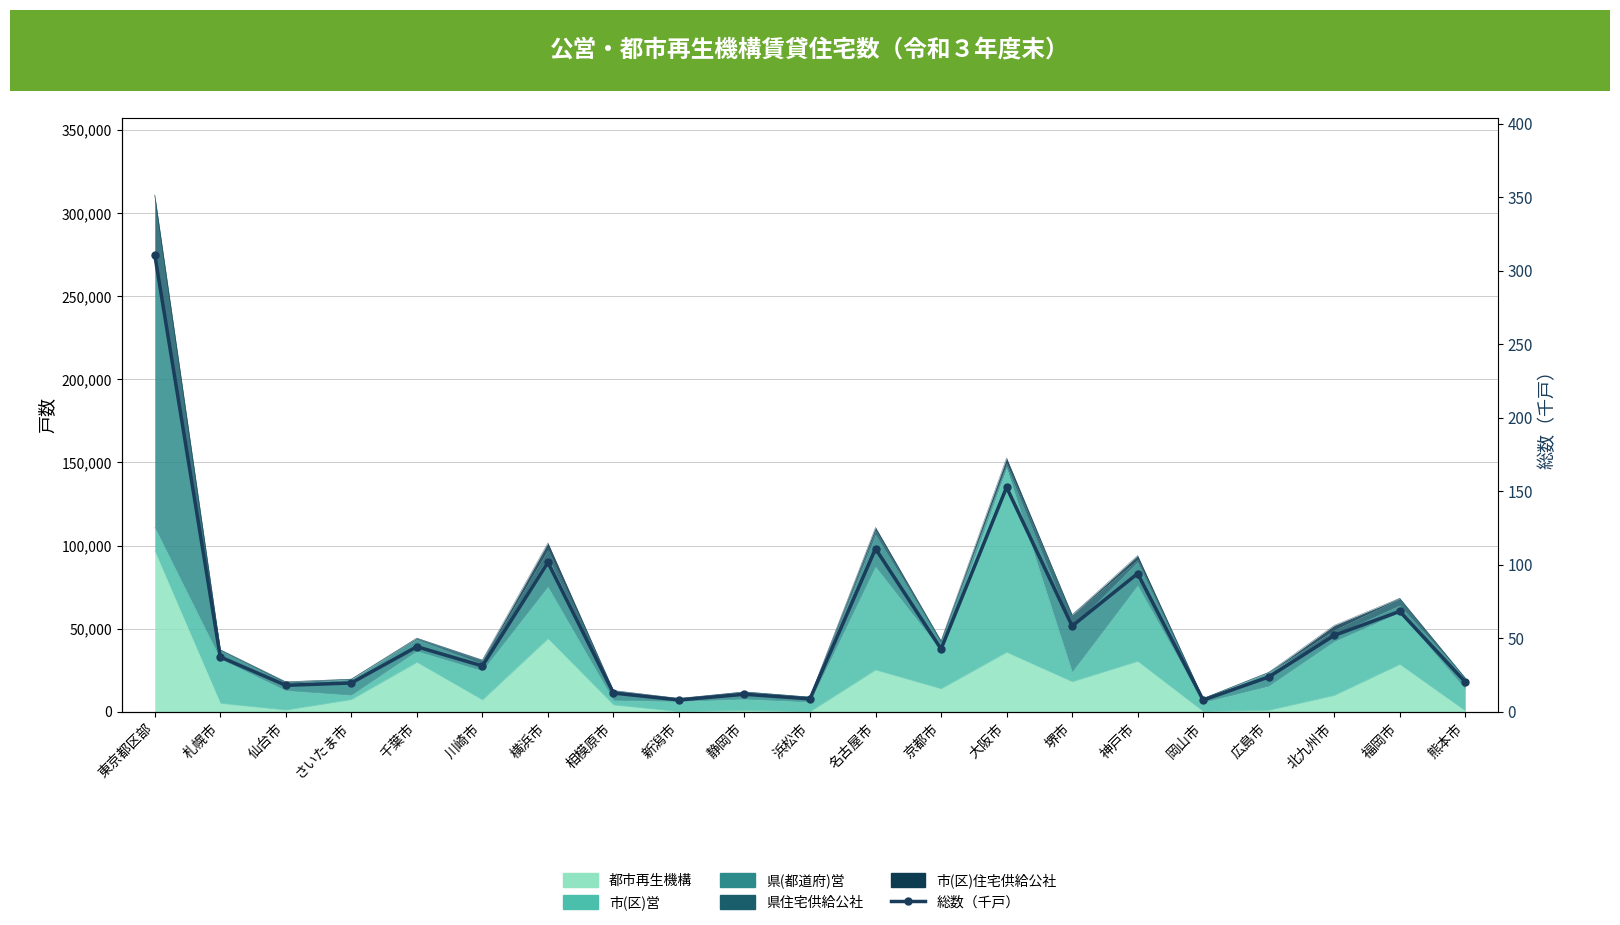

Reading left to right, transcribe all the data shown in this chart.

310.8	37.2	17.9	19.6	44.2	31.1	101.6	12.7	8.0	11.9	8.8	110.9	42.7	152.6	58.3	94.0	7.9	23.6	51.9	68.2	20.2